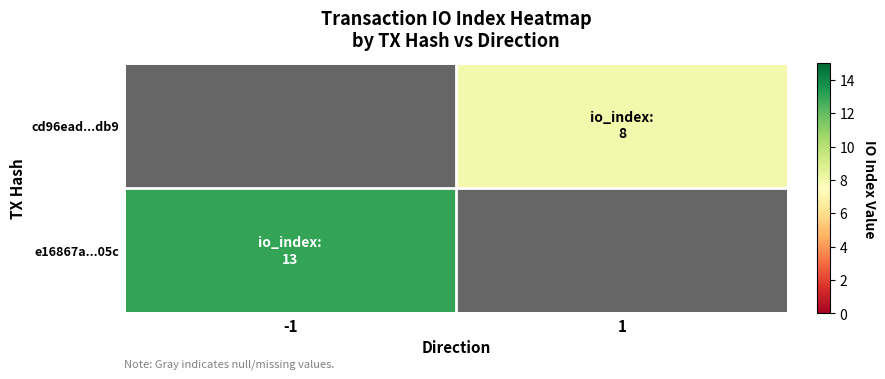

Rank the series by their maximum value, from lowest to highest.

e16867a...05c, cd96ead...db9